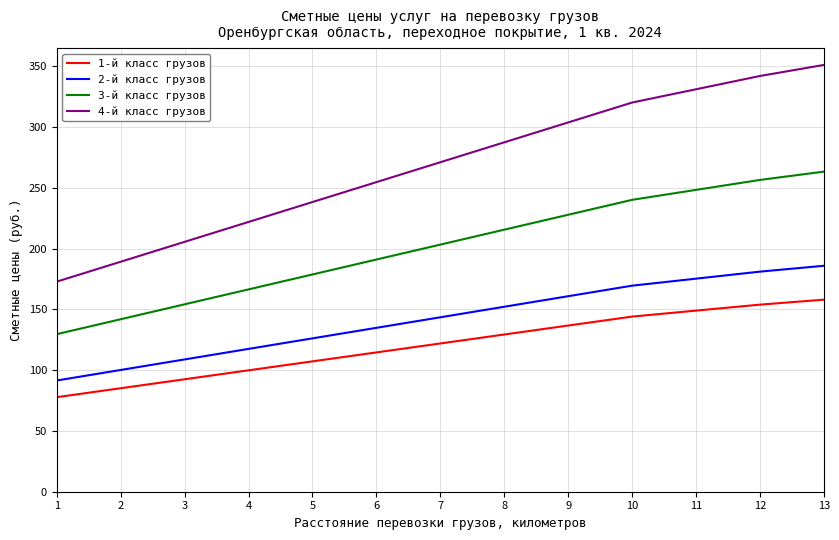

What is the lowest value of the 1-й класс грузов series?

77.8